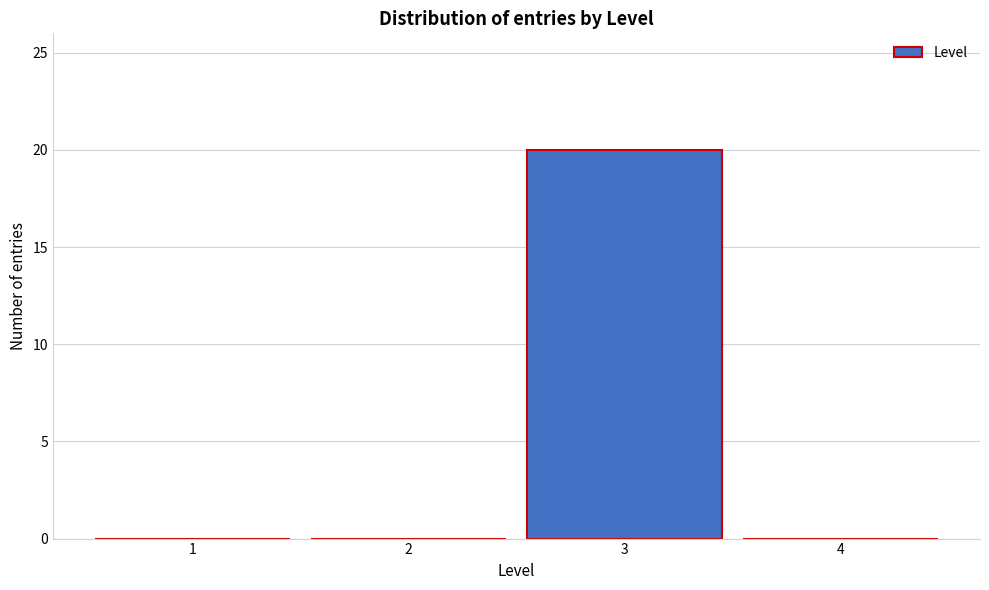

Reading right to left, transcribe all the data shown in this chart.

4=0	3=20	2=0	1=0